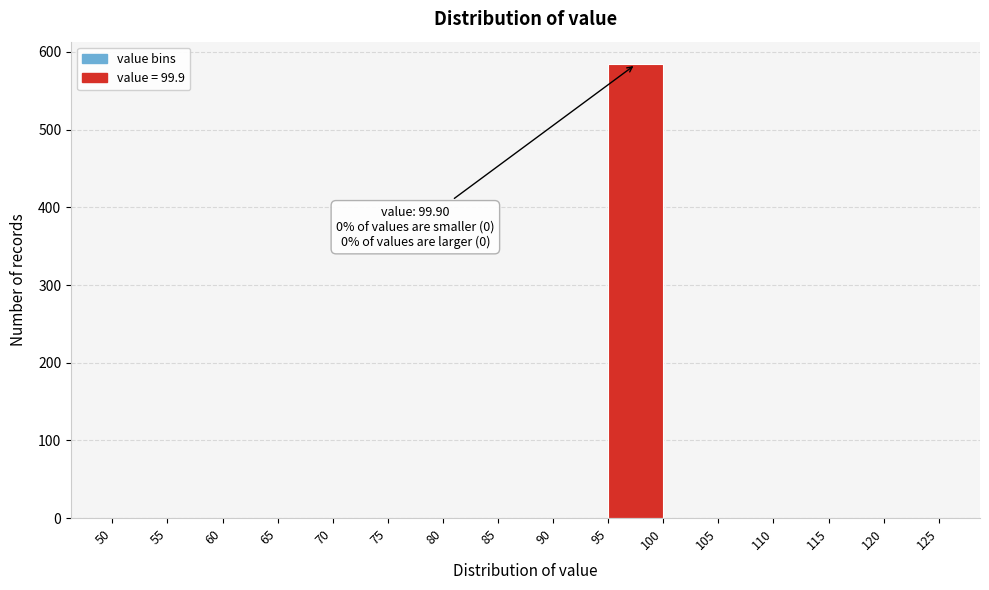

Which range on the x-axis has the tallest bar?

95 to 100